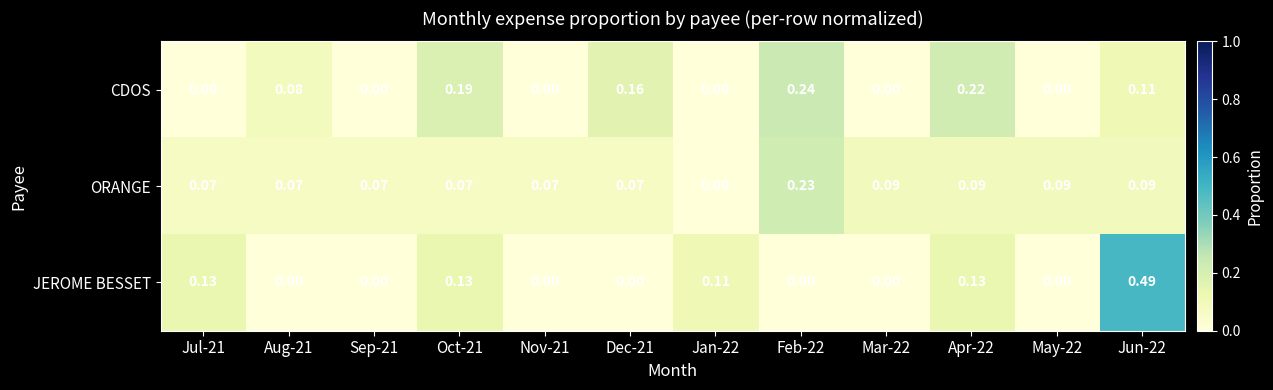

Rank the series by their average value, from highest to lowest.

ORANGE, CDOS, JEROME BESSET